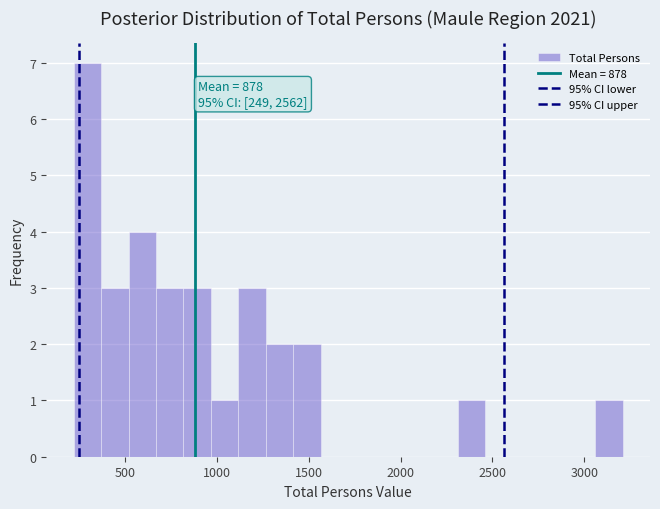

Read against the x-axis, roughly where is the centre of the tallest bar?

300